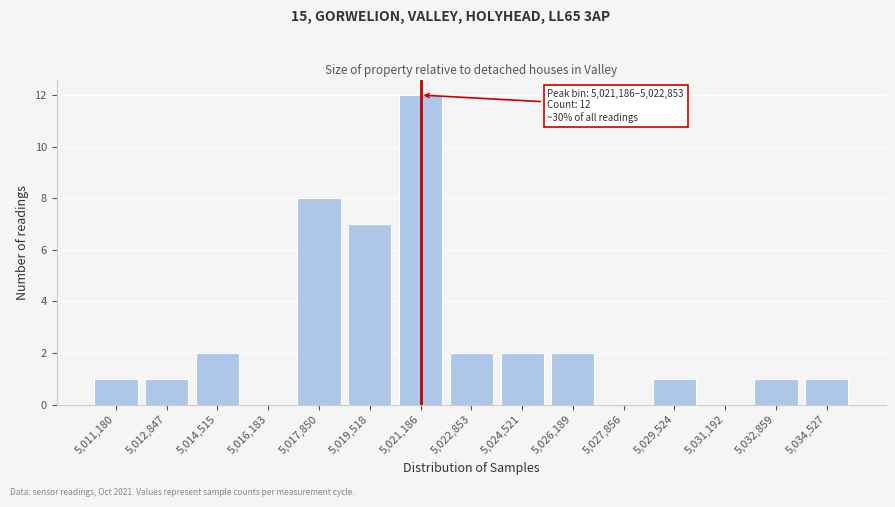

Reading left to right, extract all data points from this chart.

5,011,180=1	5,012,847=1	5,014,515=2	5,016,183=0	5,017,850=8	5,019,518=7	5,021,186=12	5,022,853=2	5,024,521=2	5,026,189=2	5,027,856=0	5,029,524=1	5,031,192=0	5,032,859=1	5,034,527=1